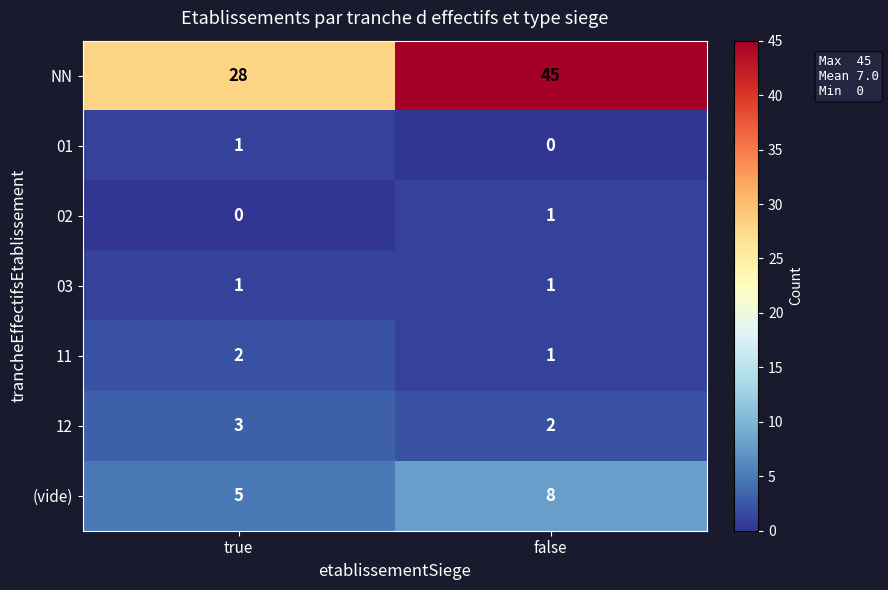

Reading left to right, what are all the values shown in this chart?

NN: true=28	false=45
01: true=1	false=0
02: true=0	false=1
03: true=1	false=1
11: true=2	false=1
12: true=3	false=2
(vide): true=5	false=8